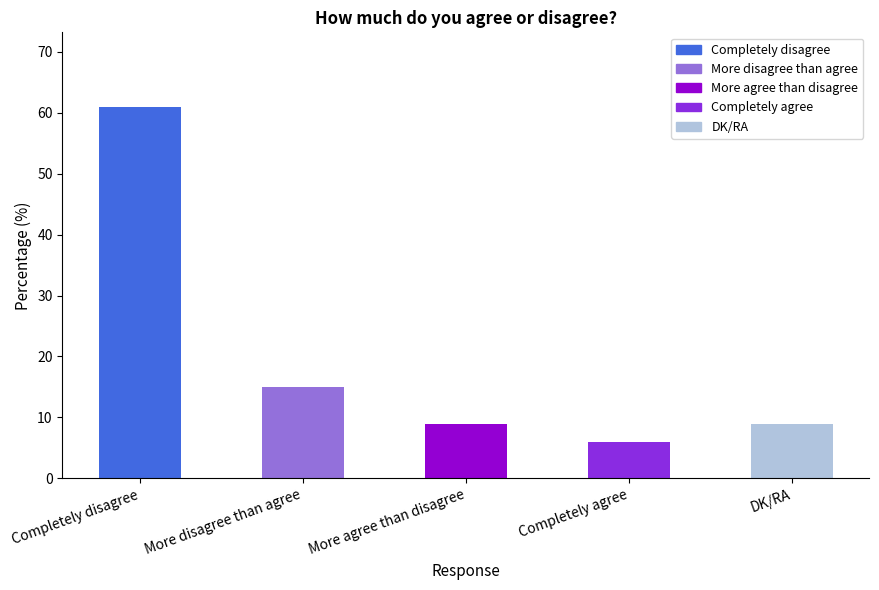

Reading left to right, transcribe all the data shown in this chart.

Completely disagree=61	More disagree than agree=15	More agree than disagree=9	Completely agree=6	DK/RA=9